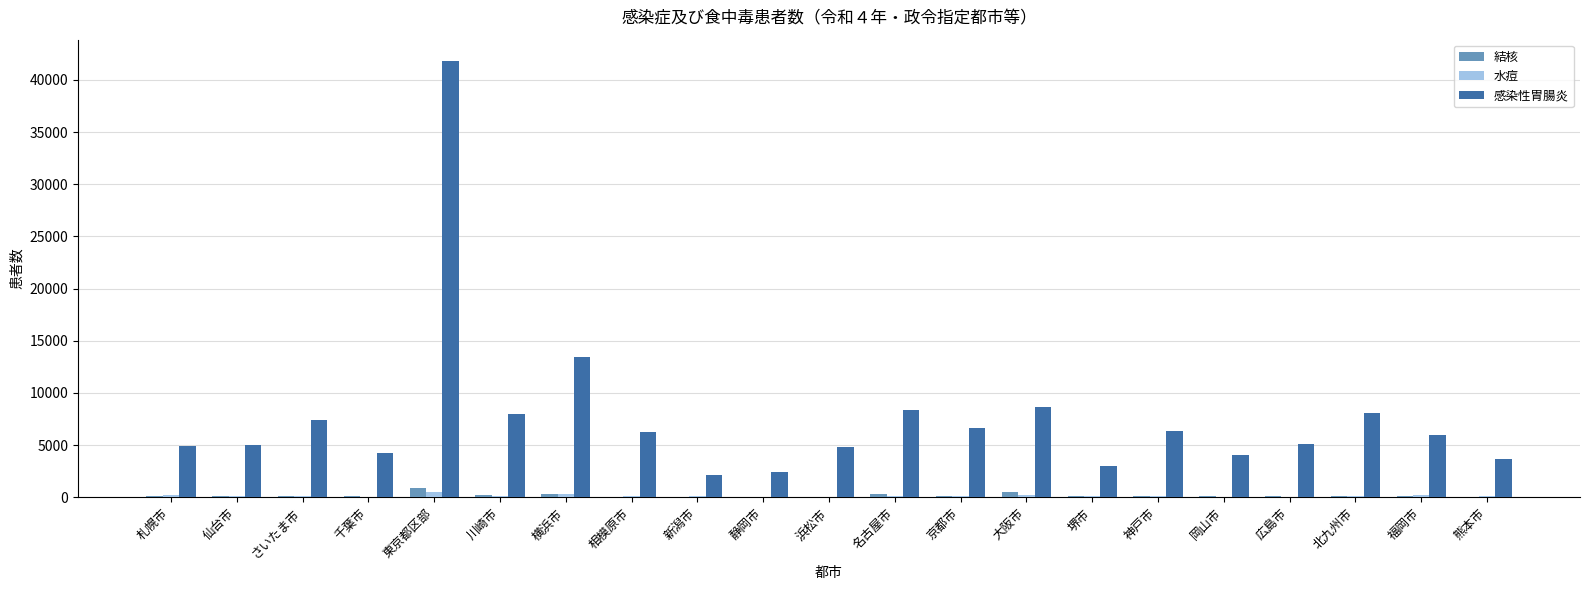

Is it true that 感染性胃腸炎 equals 8826 at 札幌市?

False